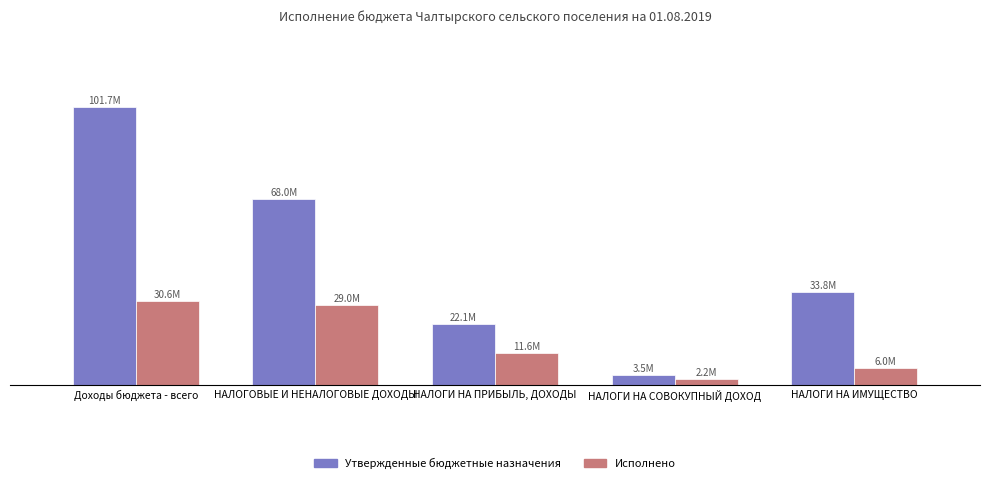

Which category has the lowest value in the Исполнено series?

НАЛОГИ НА СОВОКУПНЫЙ ДОХОД